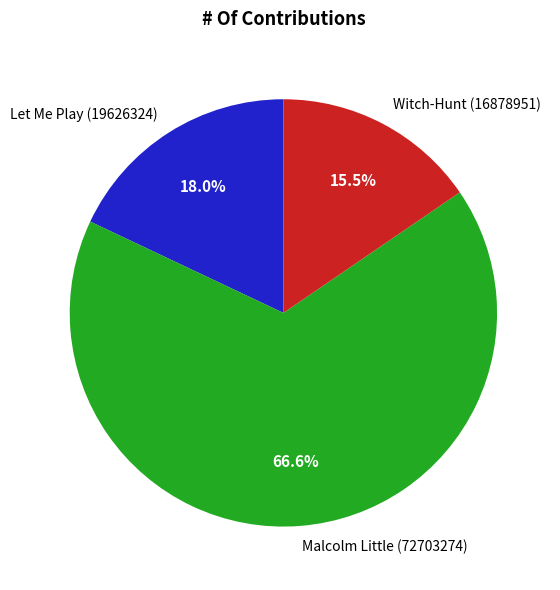

Is there a majority slice in this chart?

Yes